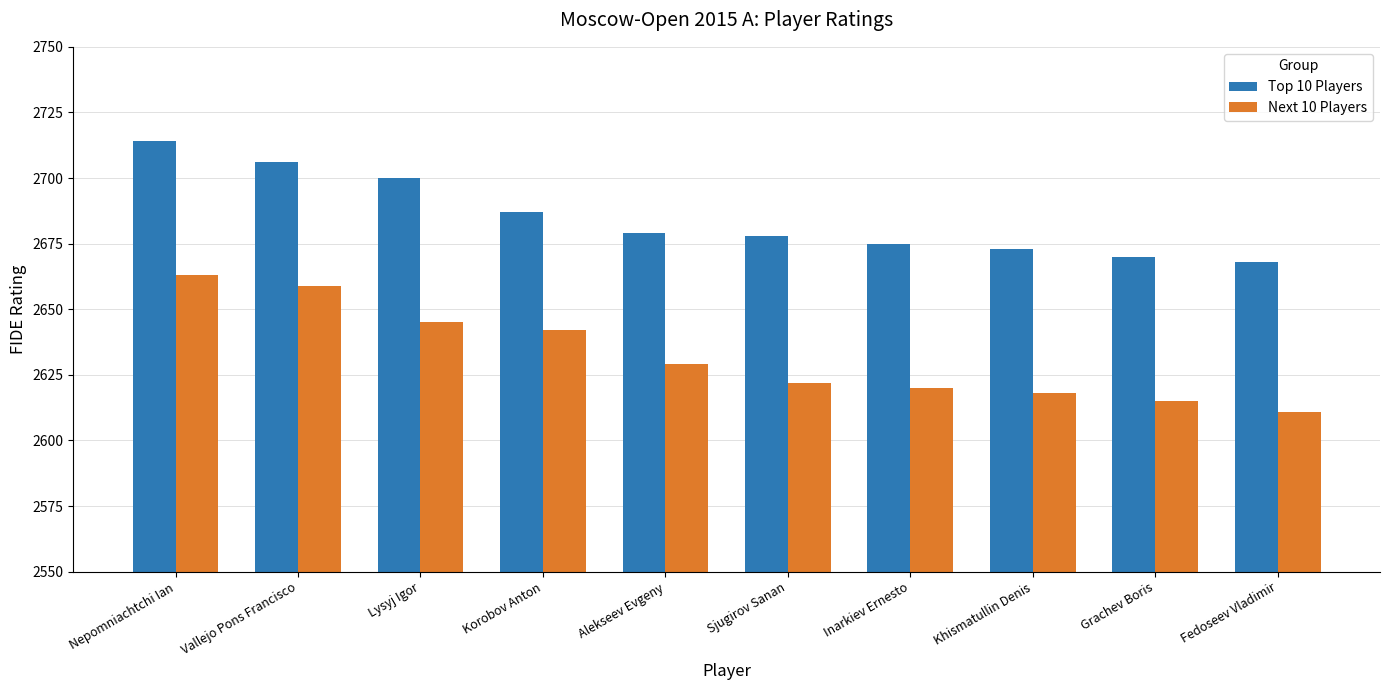

The value of Top 10 Players at Inarkiev Ernesto is 2675. True or false?

True